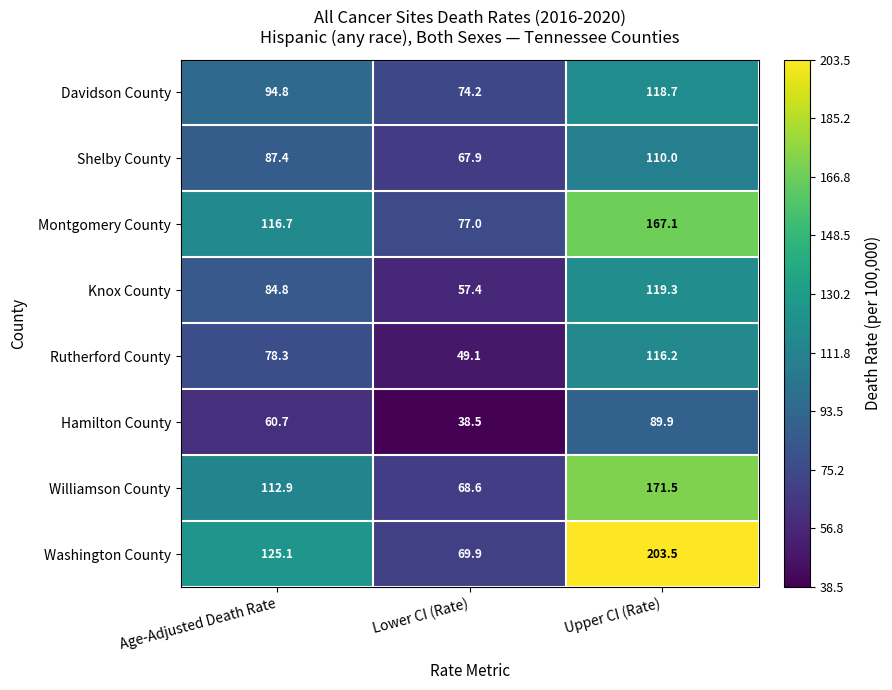

How many data points in Knox County are above 84?

2